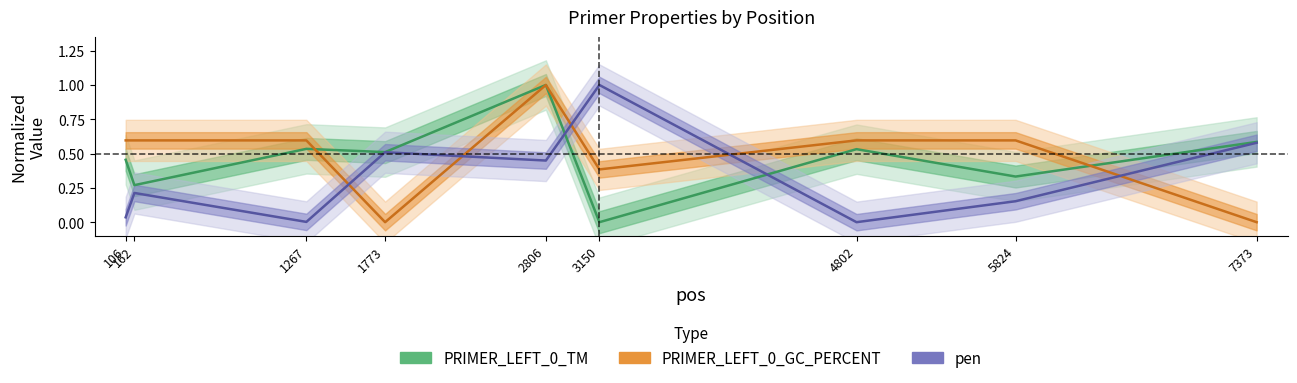

Where is PRIMER_LEFT_0_GC_PERCENT nearest to the value 0?

1773